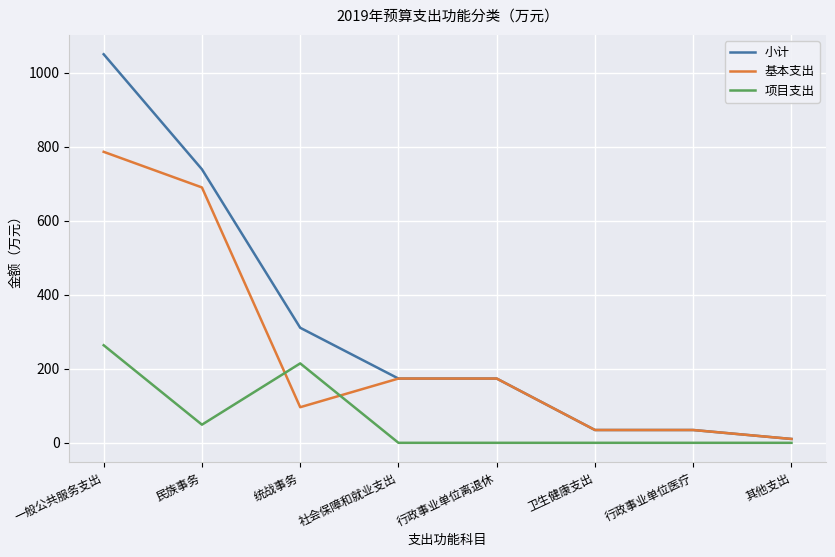

Does the chart display data point markers on the line(s)?

No